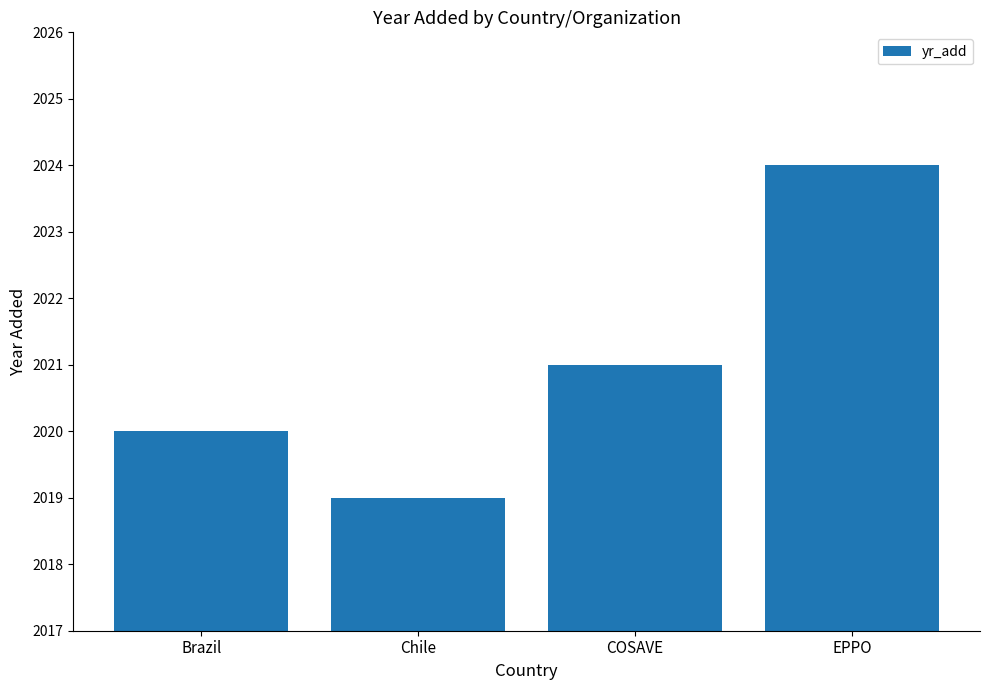

How many data points are less than 2021?

2